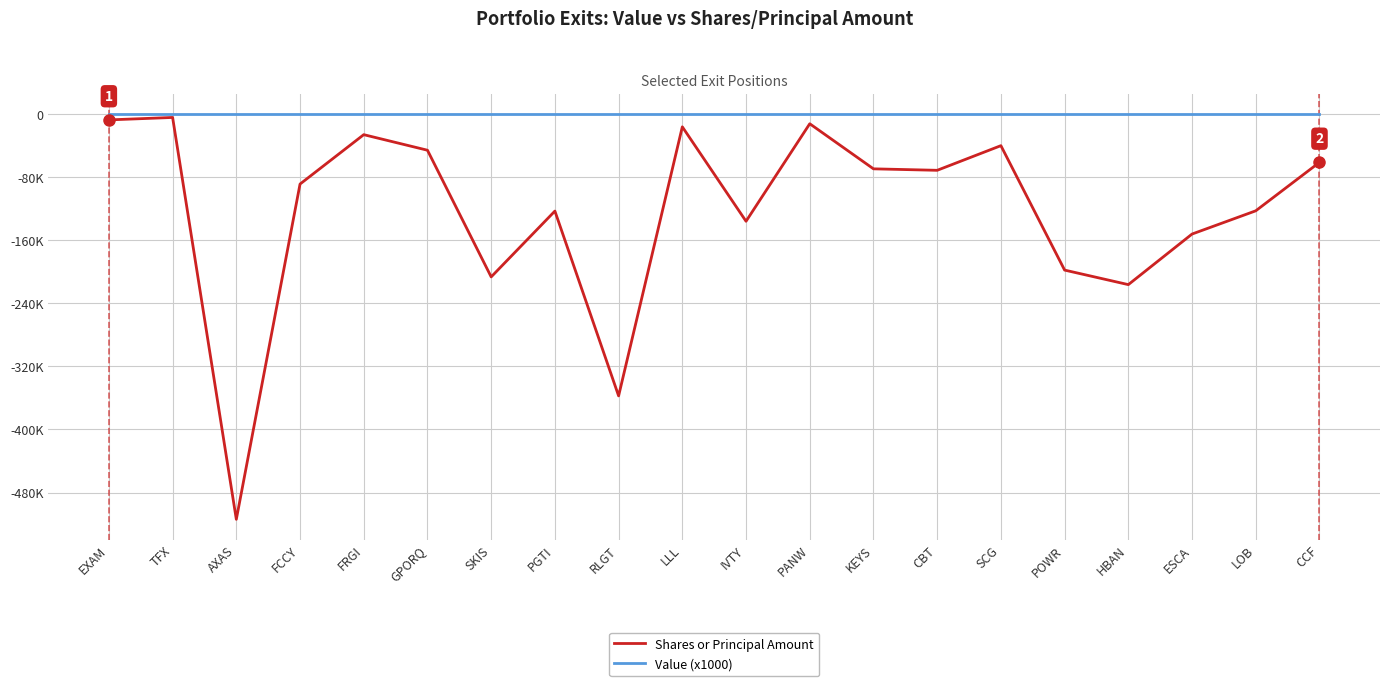

At which label does Shares or Principal Amount reach its peak?

TFX